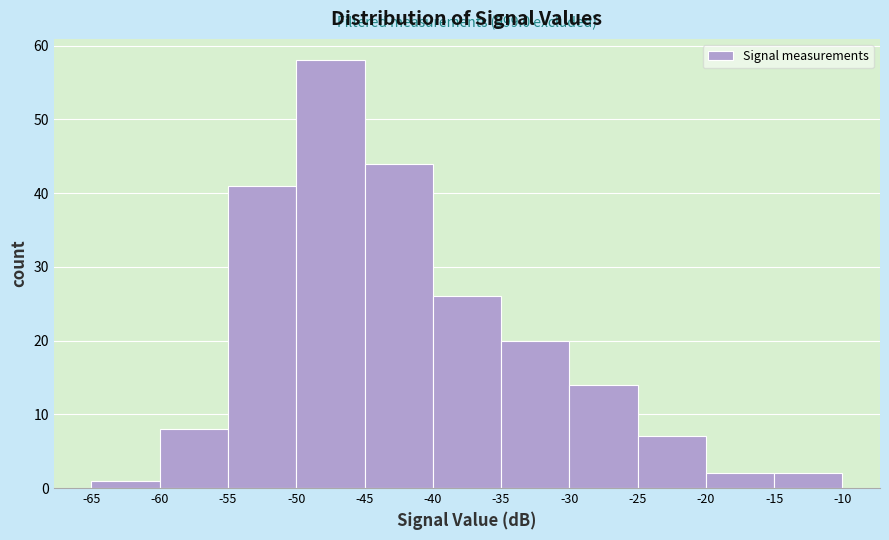

Over which range of the x-axis is the bar tallest?

-50 to -45